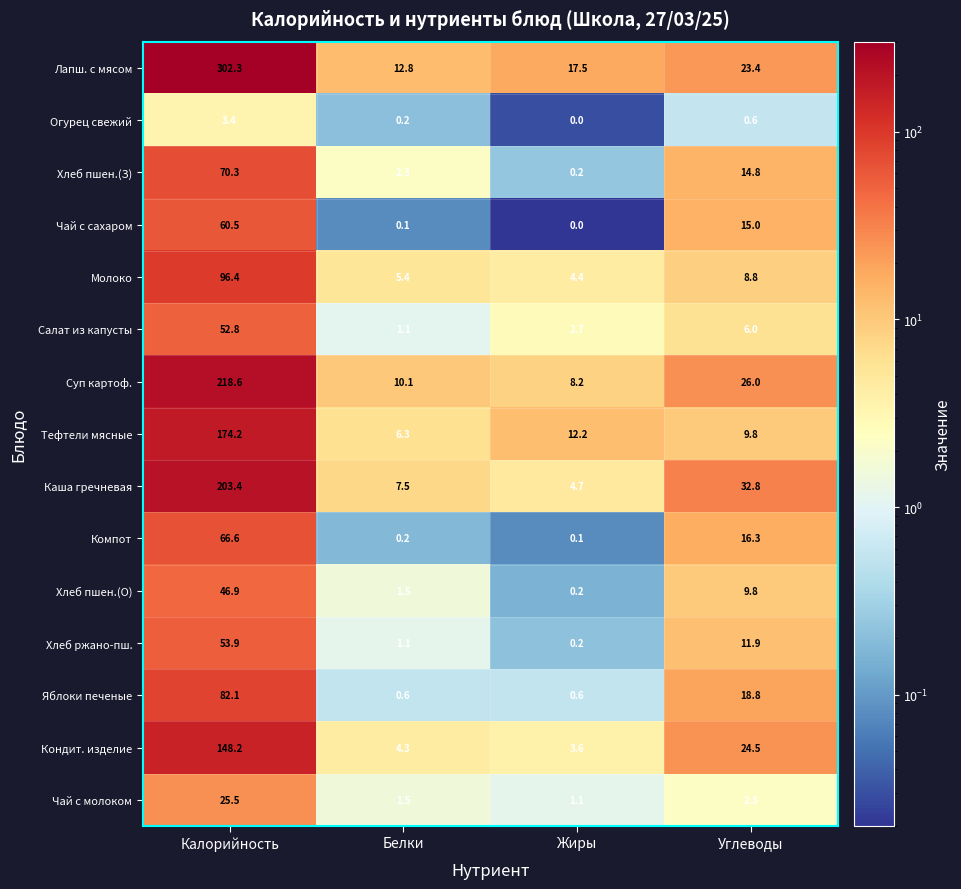

Rank the series by their maximum value, from lowest to highest.

Огурец свежий, Чай с молоком, Хлеб пшен.(О), Салат из капусты, Хлеб ржано-пш., Чай с сахаром, Компот, Хлеб пшен.(З), Яблоки печеные, Молоко, Кондит. изделие, Тефтели мясные, Каша гречневая, Суп картоф., Лапш. с мясом